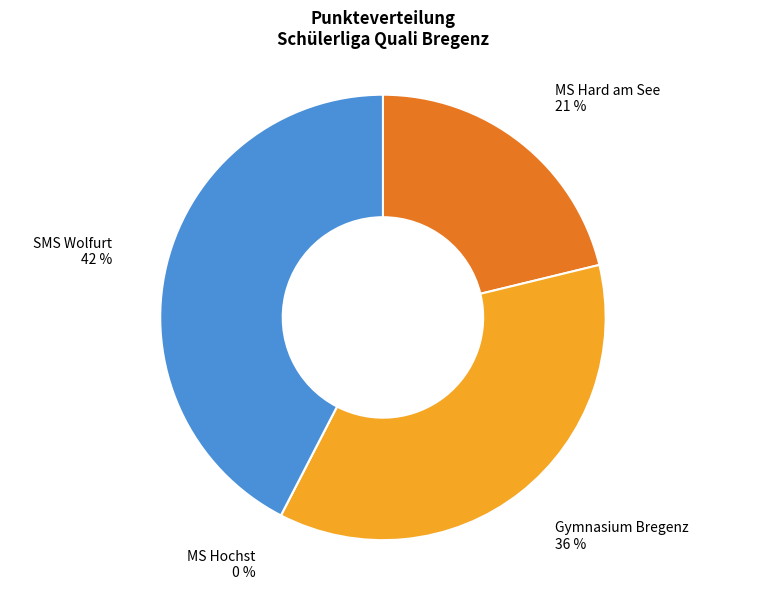

Between MS Hochst and Gymnasium Bregenz, which is larger?

Gymnasium Bregenz